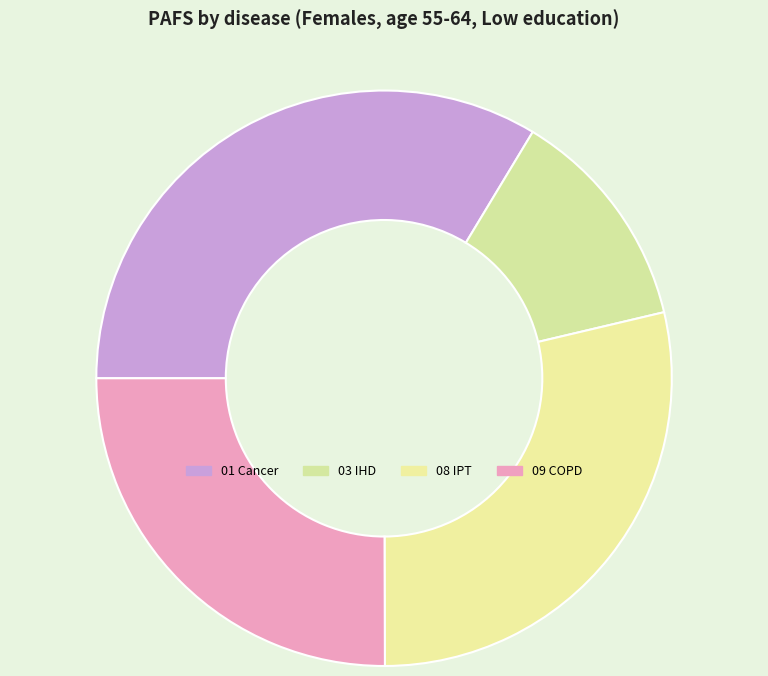

How many segments does this pie chart have?

4